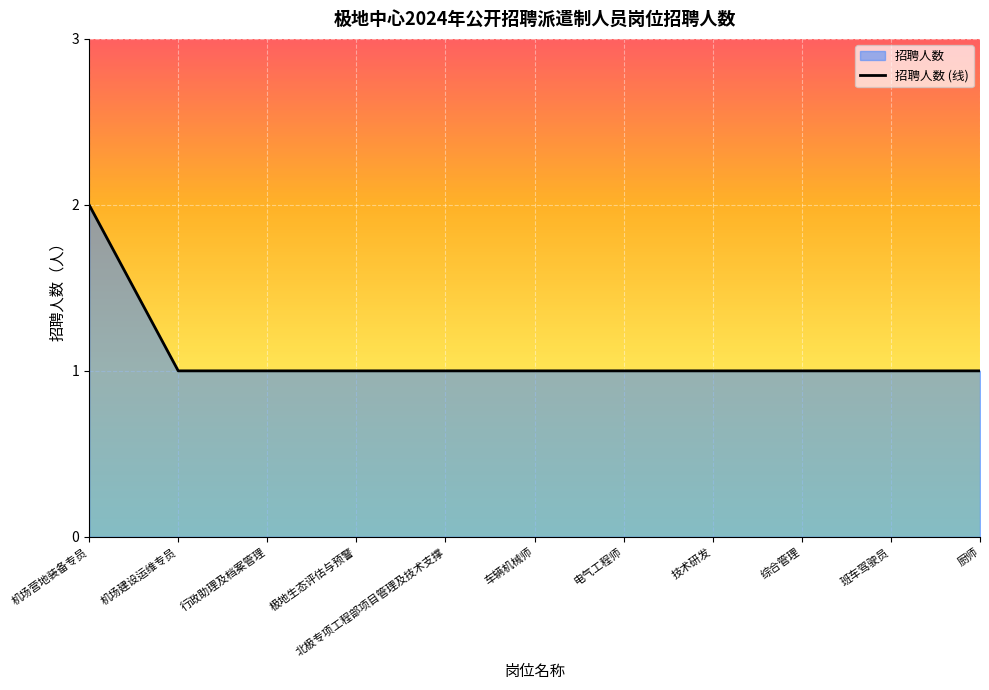

Read the value at 技术研发.

1